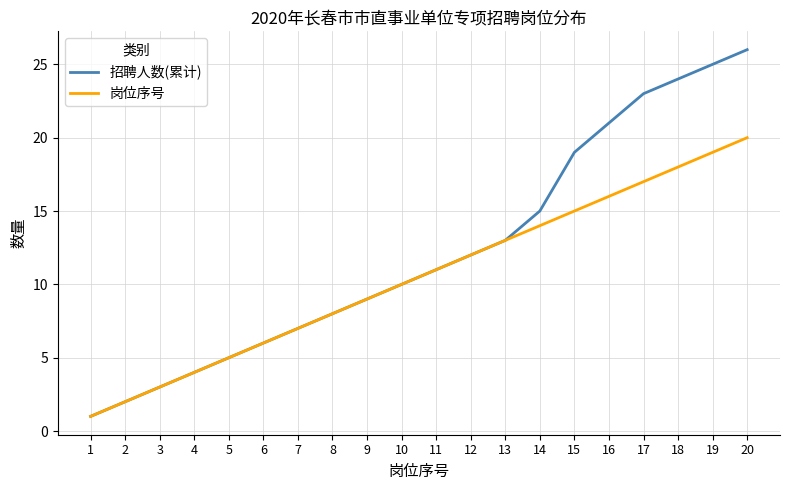

Rank the series by their average value, from lowest to highest.

岗位序号, 招聘人数(累计)